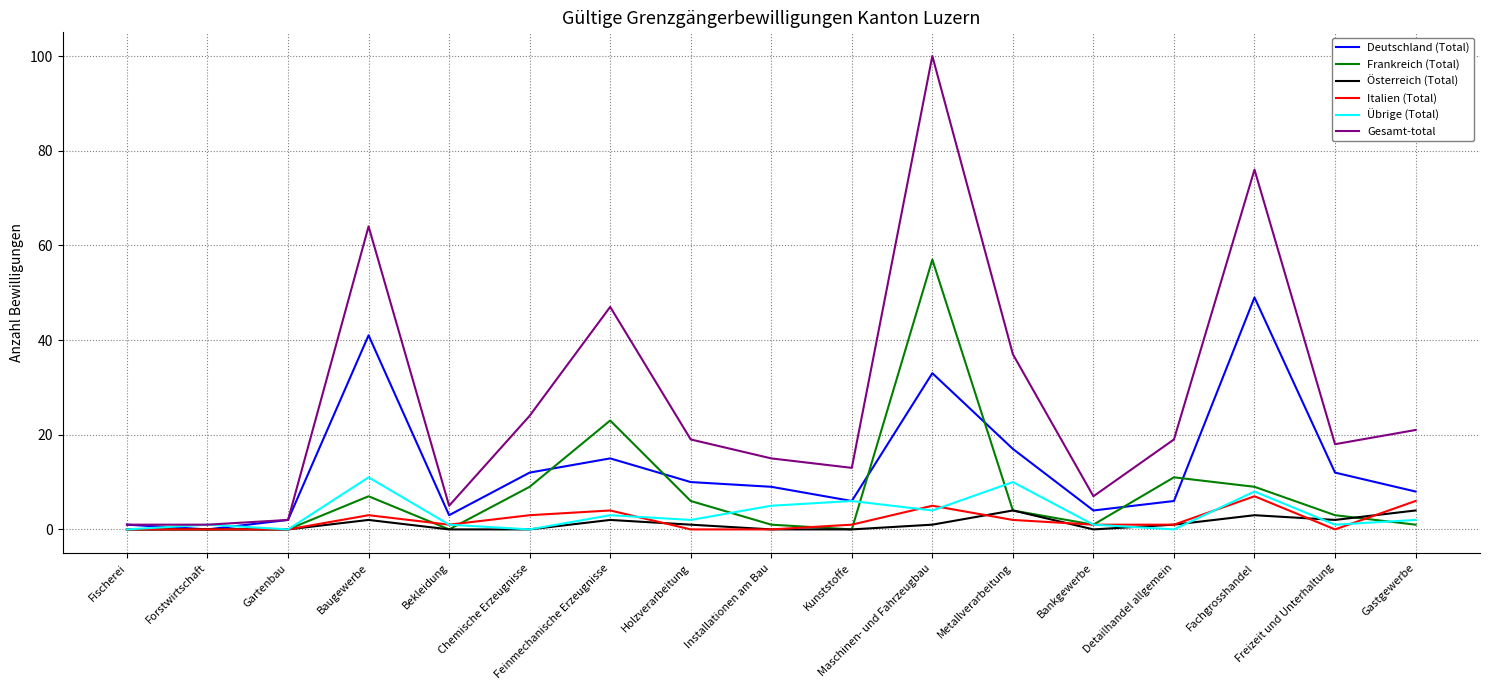

In Frankreich (Total), how many points are higher than both neighbors (excluding endpoints)?

4